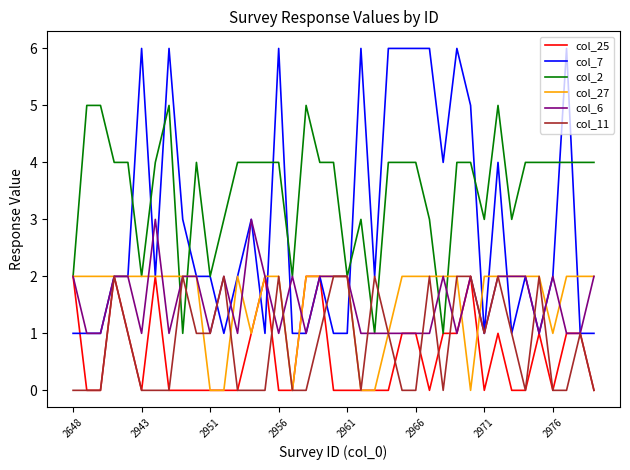

How many col_11 values are between 0 and 2?

39